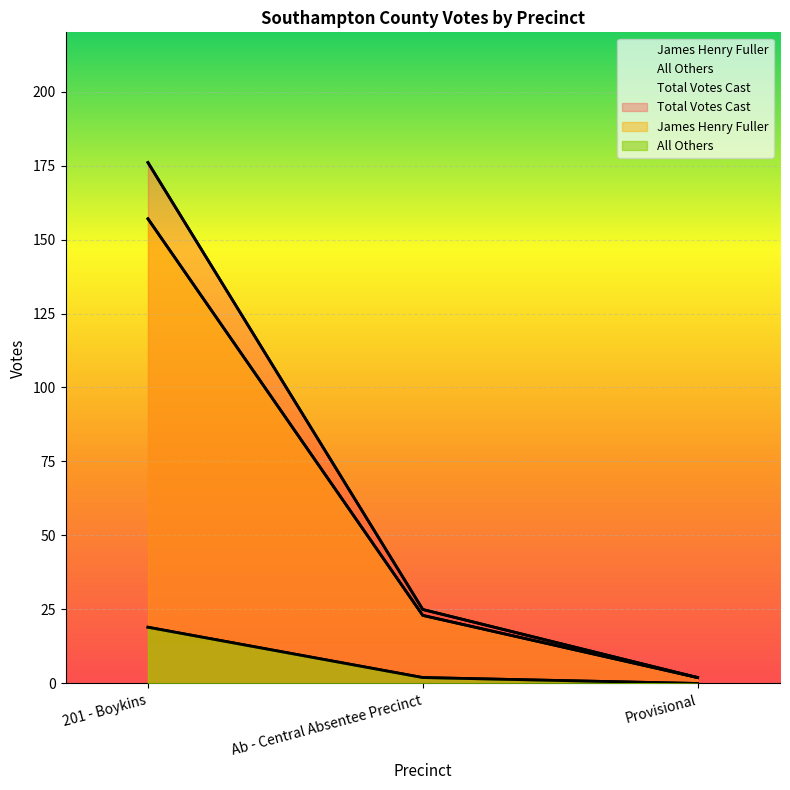

What is the difference between the Total Votes Cast values at 201 - Boykins and Provisional?

174